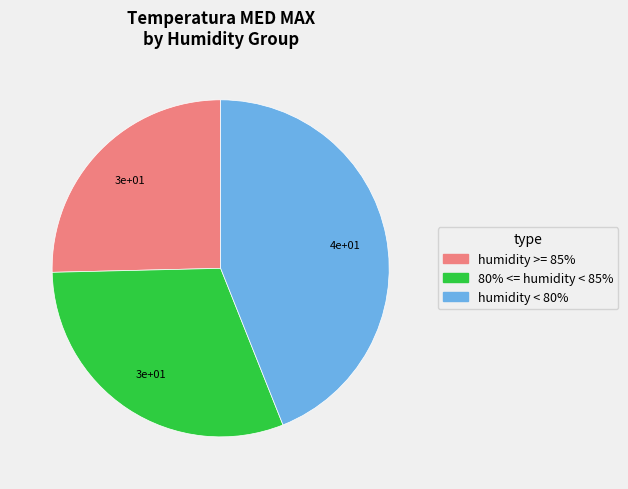

How many slices are in this pie chart?

3